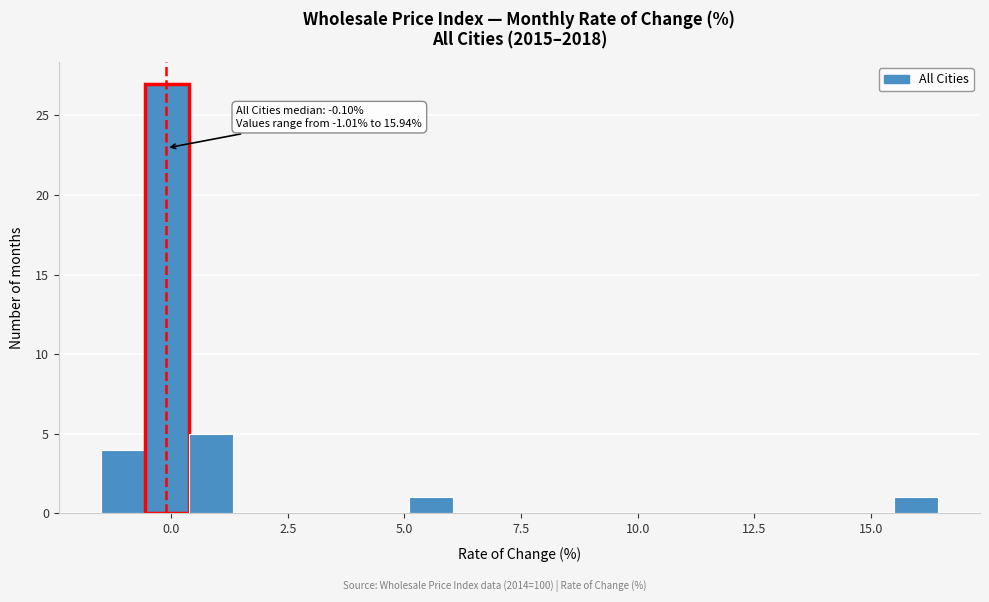

Around what value on the x-axis is the tallest bar? Give the approximate position of its centre, as read against the axis.

0.0